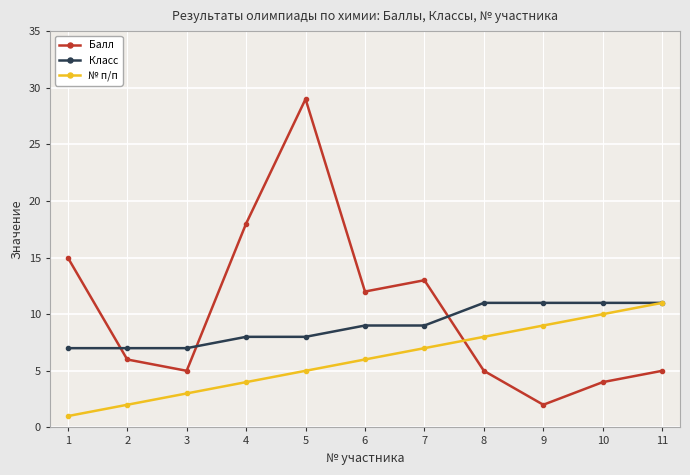

What is the value of the Класс point at the 10th from the left?

11